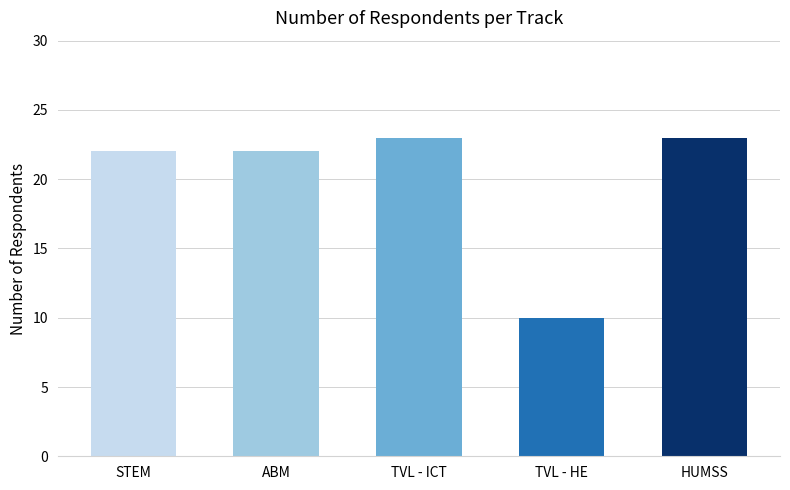

What value does the data have at TVL - ICT, to the nearest 10?

20